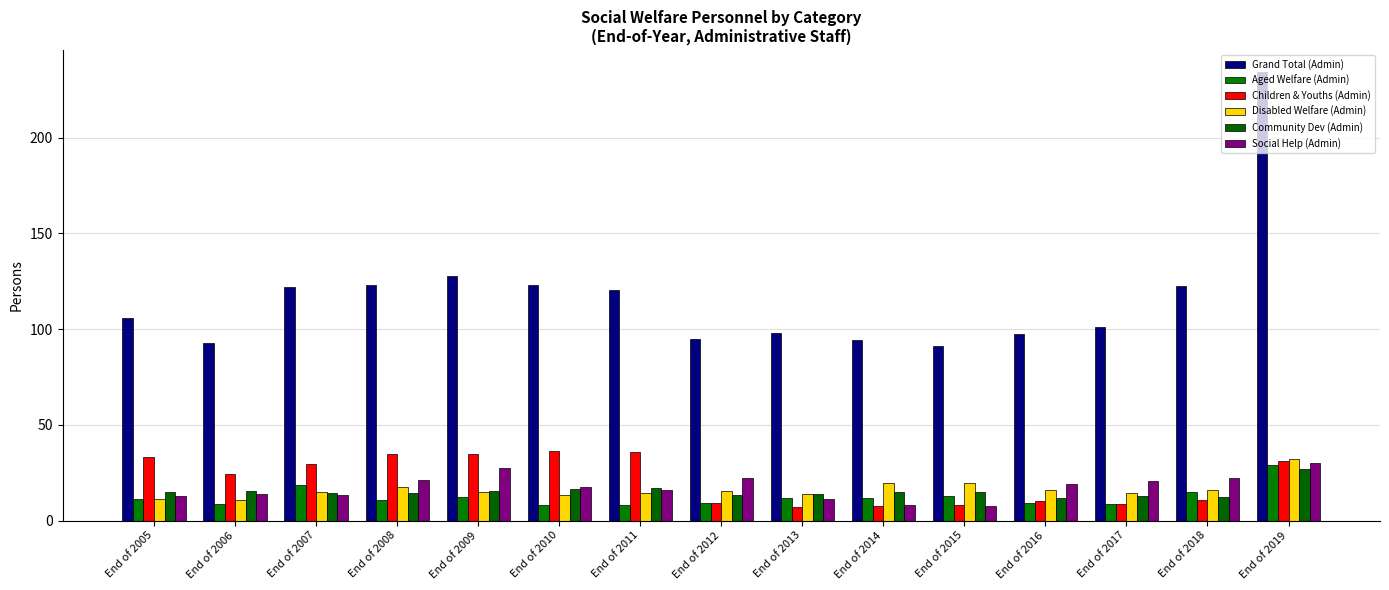

What is the difference between the second highest and minimum values in the Children & Youths (Admin) series?

28.8